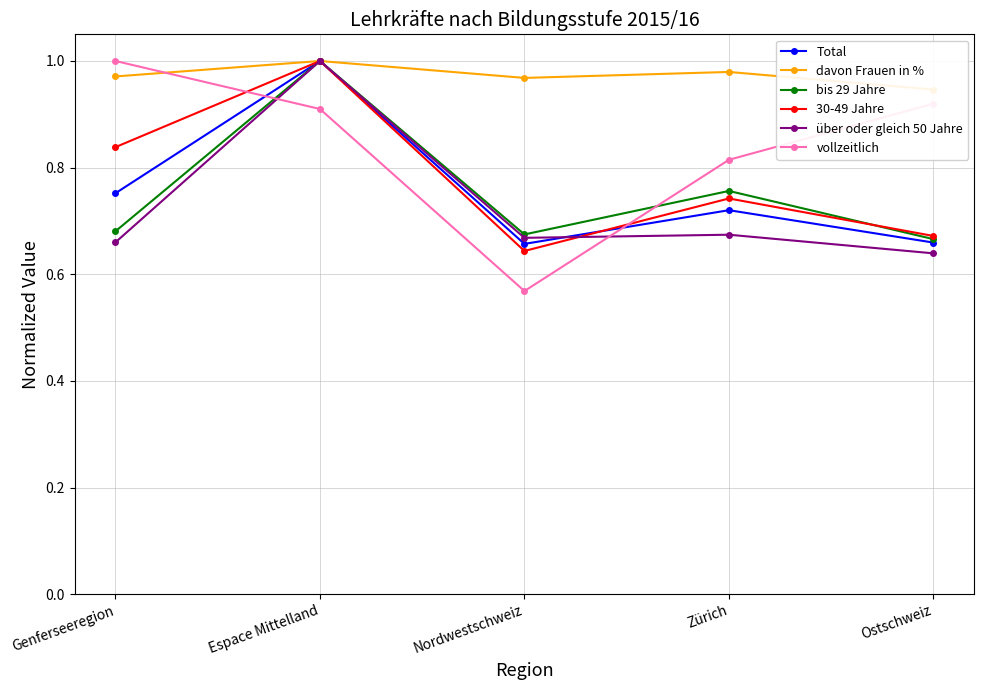

At how many categories does at least one series exceed 0?

5